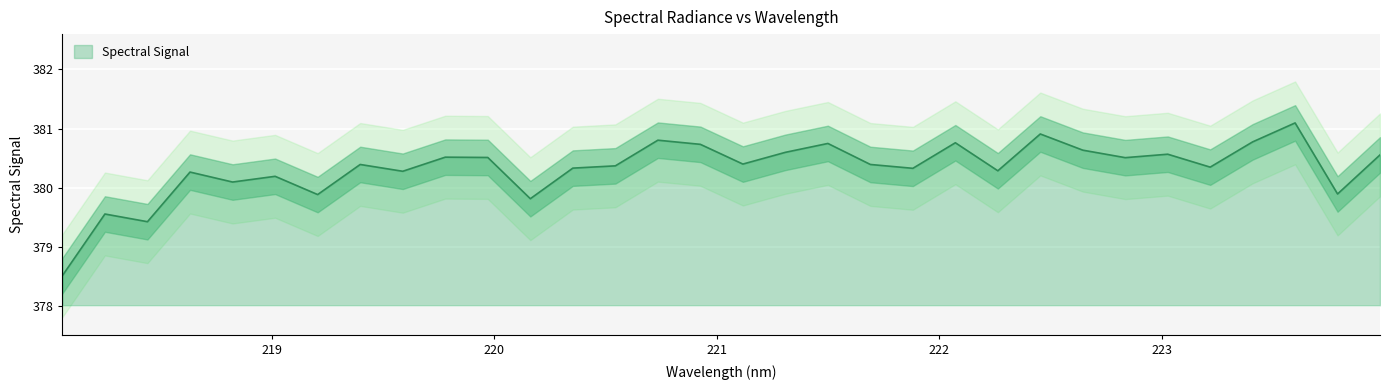

What is the average value?

380.3